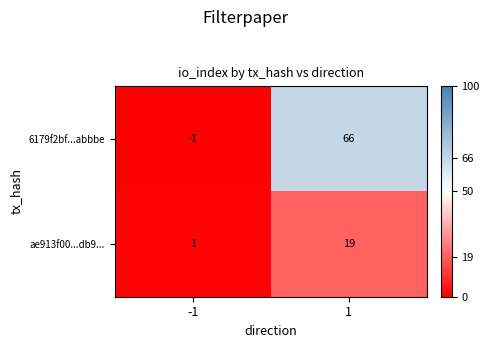

What is the difference between the maximum and minimum values in the 6179f2bf...abbbe series?

67